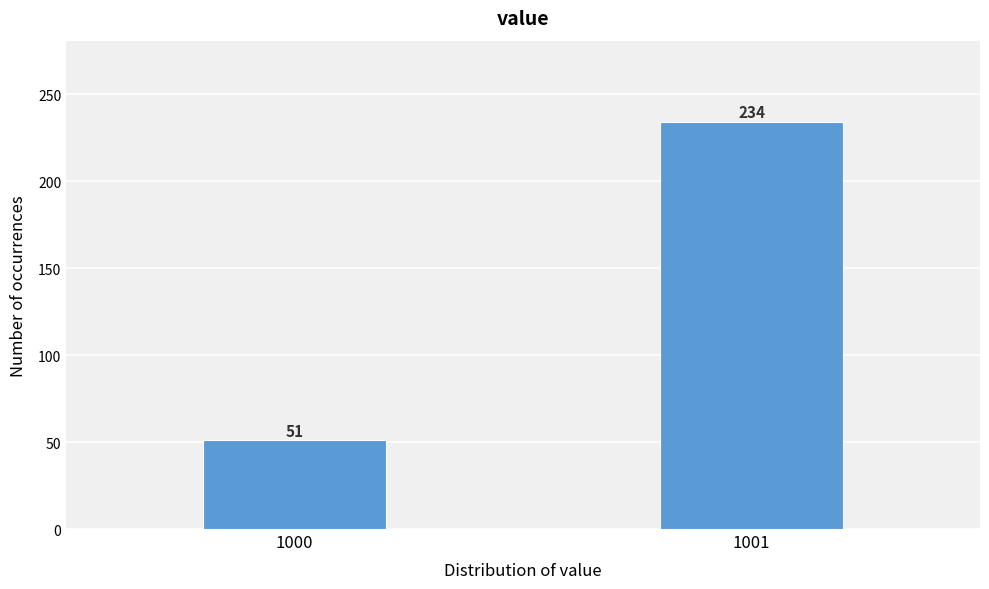

Reading right to left, what are all the values shown in this chart?

234	51